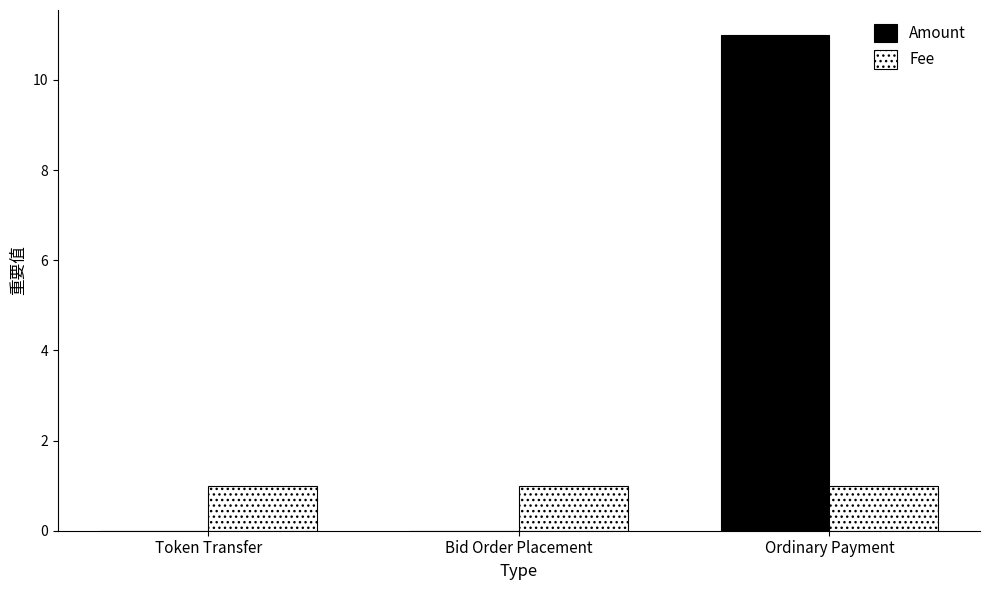

What is the approximate value of Fee at Bid Order Placement?

1